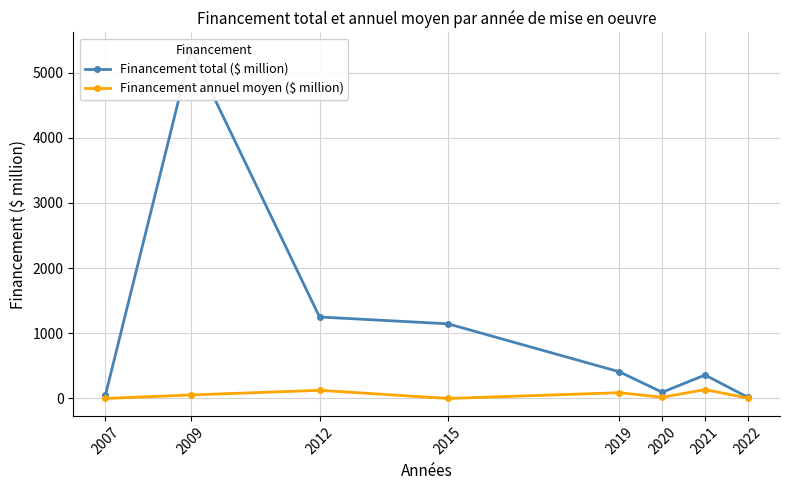

What is the sum of all Financement total ($ million) values?

8674.7